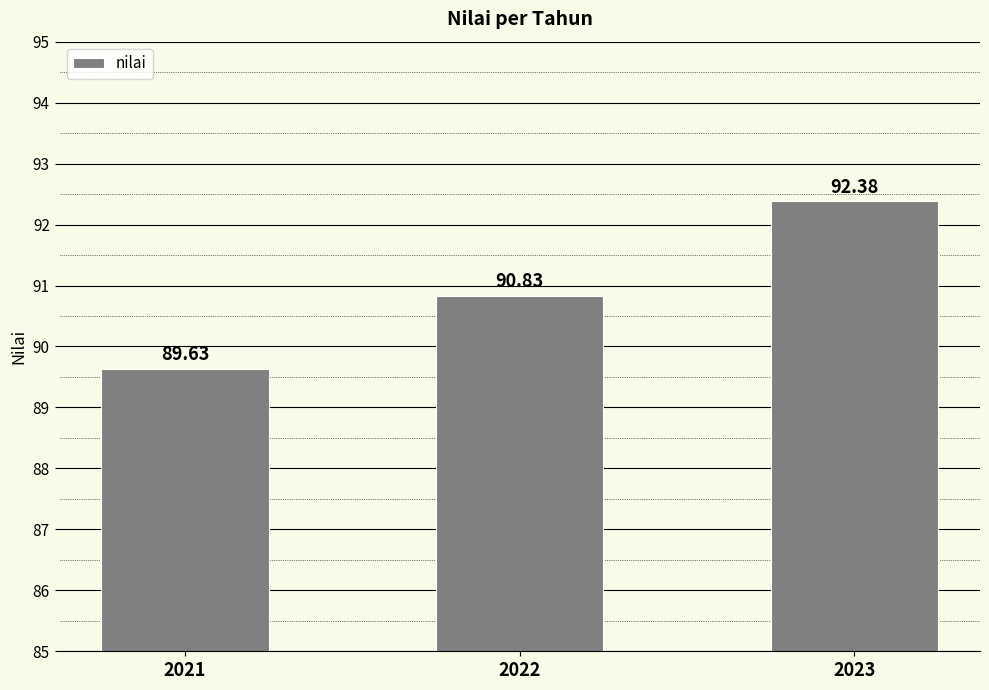

What is the change in value from 2021 to 2022?

+1.2